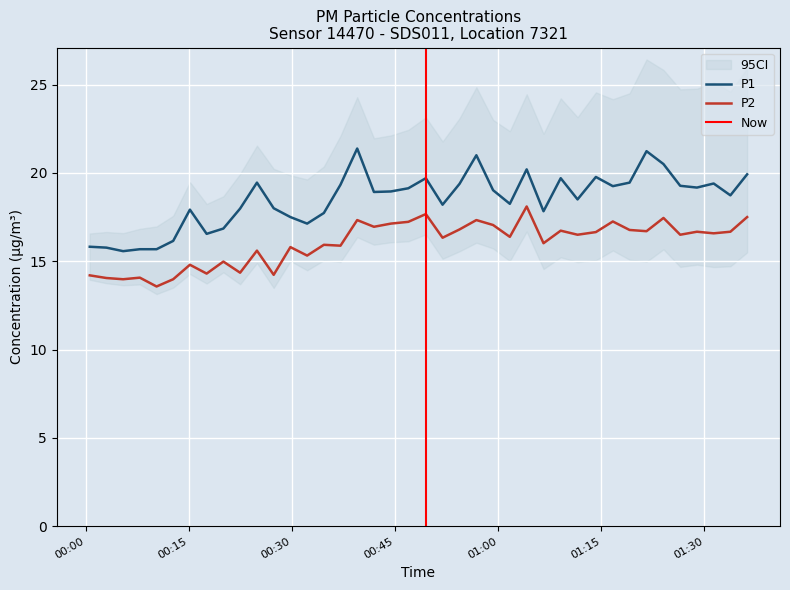

At how many categories does at least one series exceed 13?

40